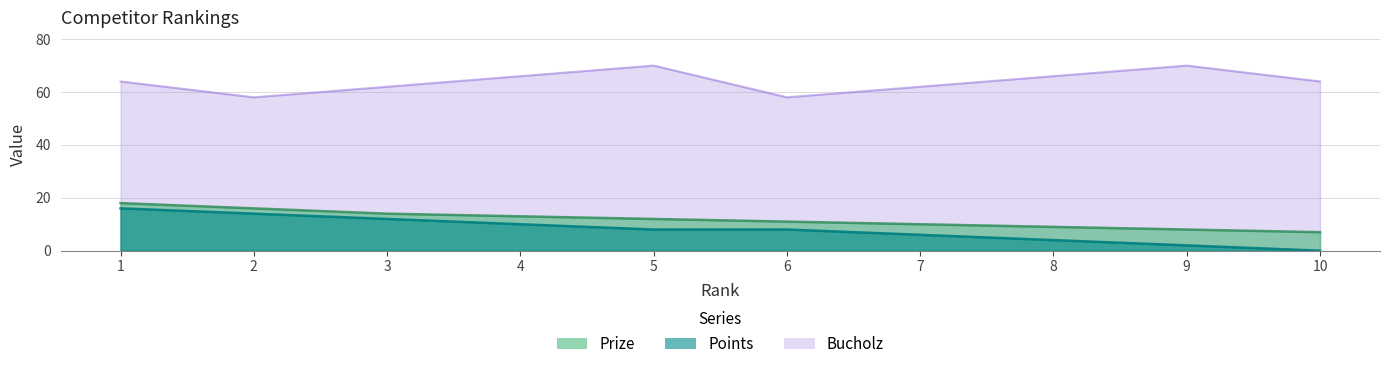

True or false: Points has more than 1 points higher than both neighbors.

False